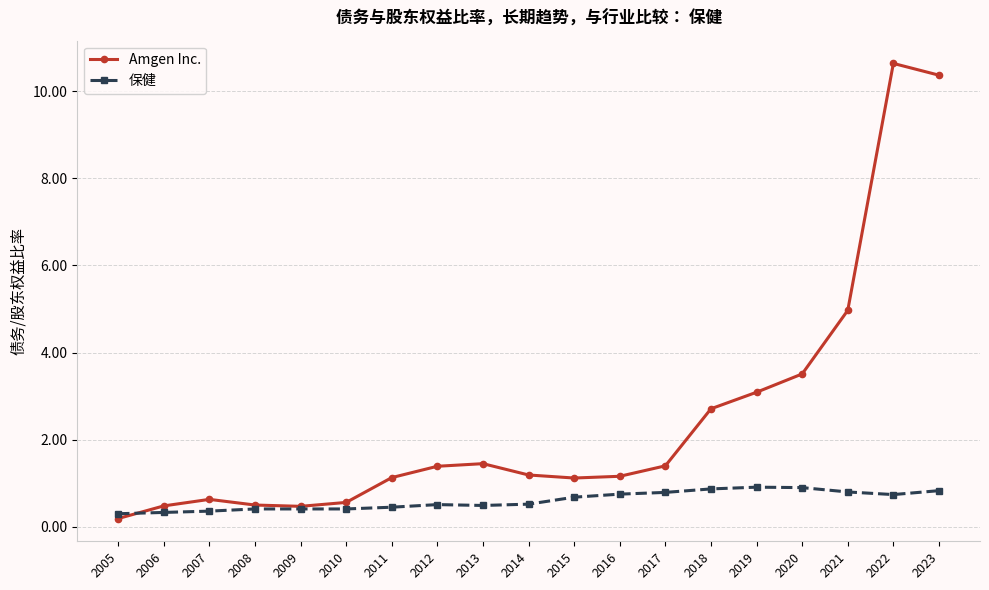

True or false: Amgen Inc. has more than 1 points higher than both neighbors.

True